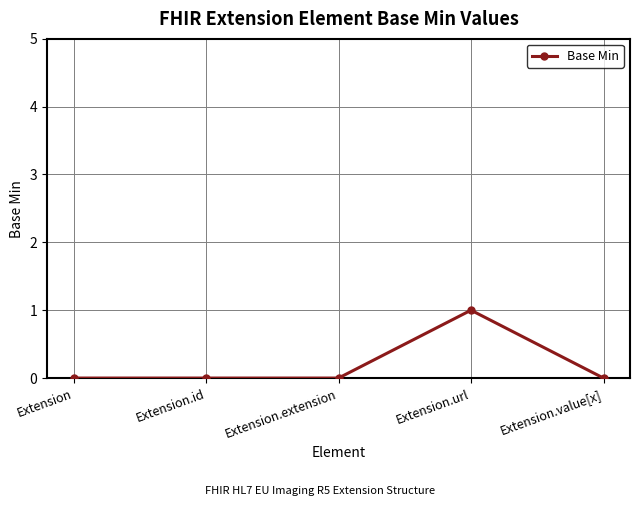

How many data points does each series have?

5